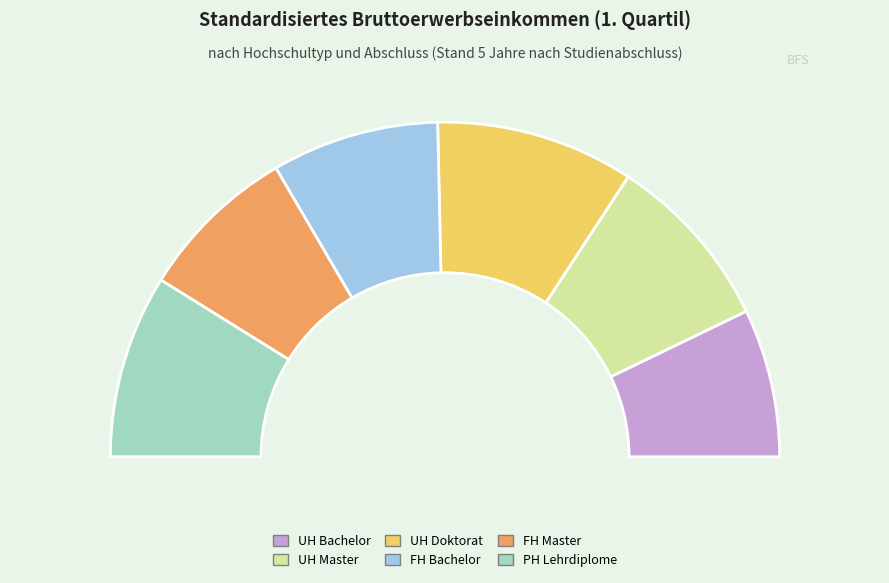

Which category has the biggest portion of the pie?

UH Doktorat